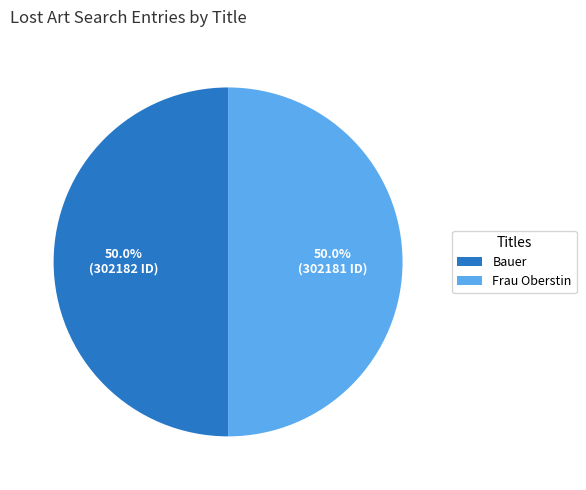

Approximately how many times larger is the value at Bauer compared to Frau Oberstin?

1.0